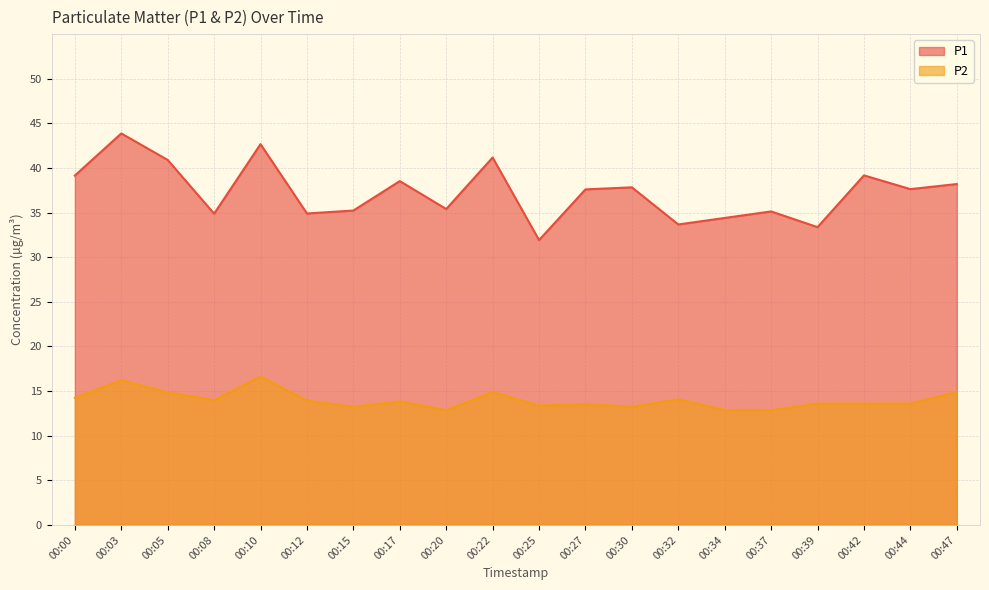

What is the sum of the P2 values at 00:00 and 00:20?

27.1